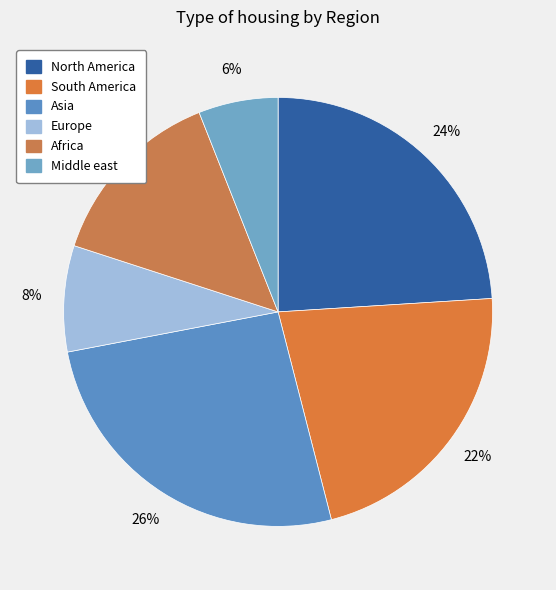

Which category has the smallest portion of the pie?

Middle east